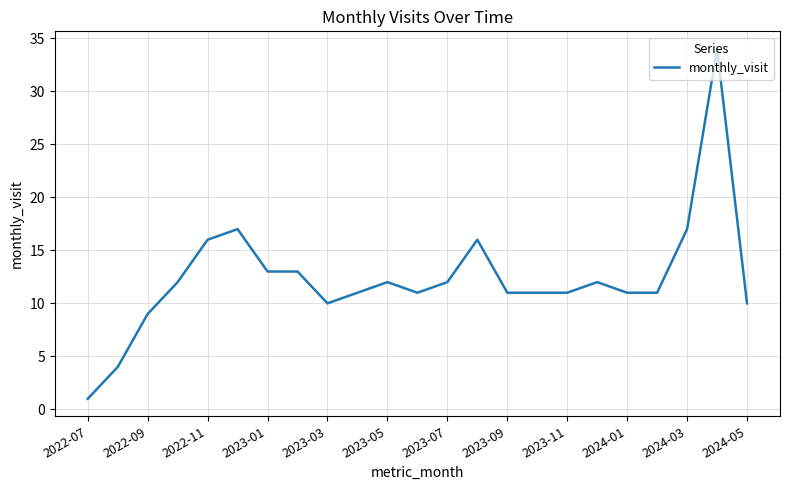

True or false: the data has more than 0 interior local peaks.

True